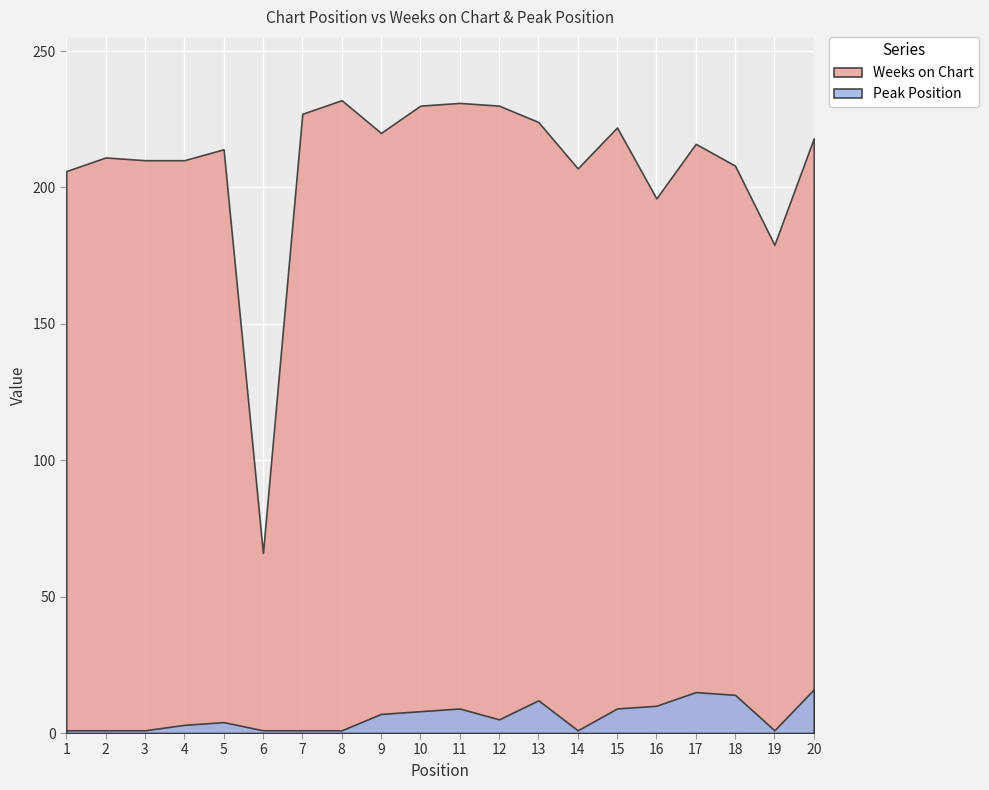

True or false: Weeks on Chart and Peak Position cross at least once.

False